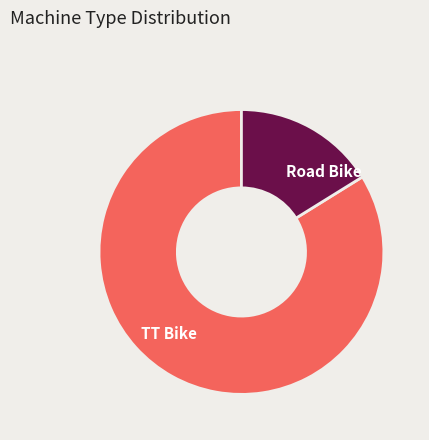

Combined, do TT Bike and Road Bike account for over 50%?

Yes